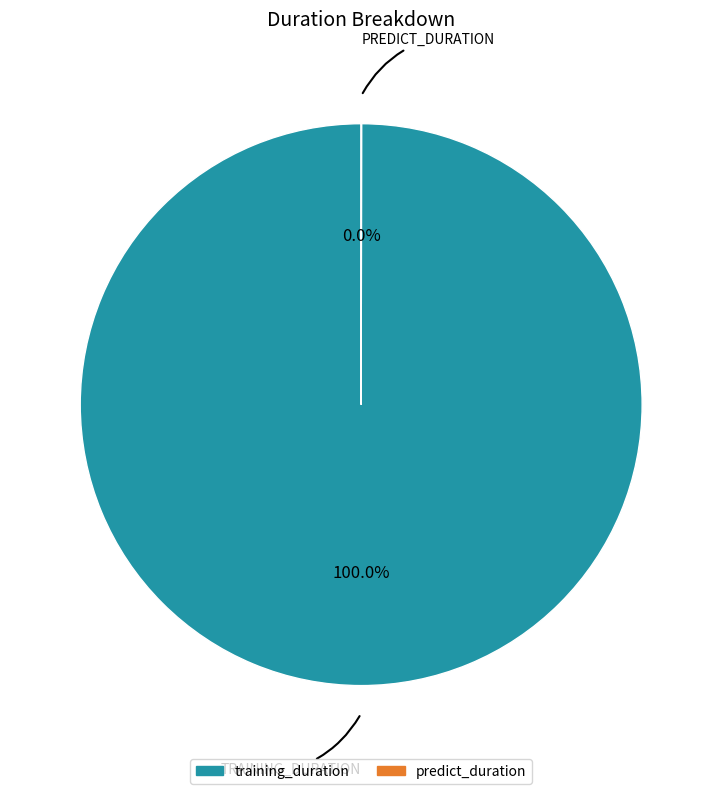

To the nearest percent, what is the average slice percentage?

50%